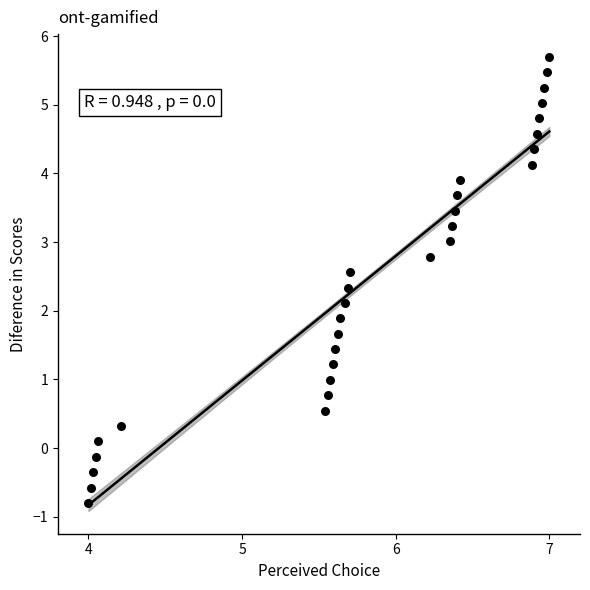

What is the range of Y values (max minus min)?

6.5